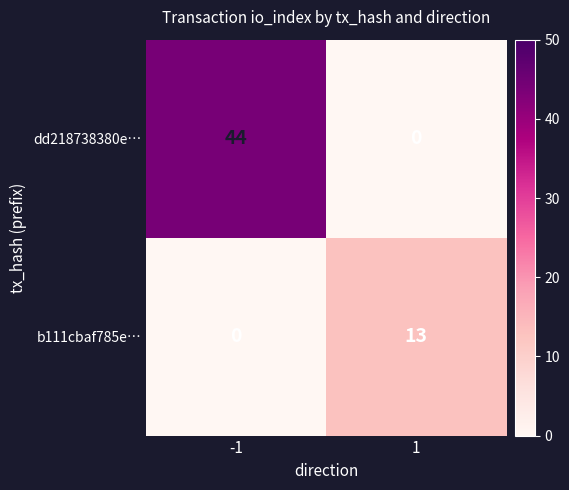

Reading left to right, extract all data points from this chart.

dd218738380e…: 44	0
b111cbaf785e…: 0	13